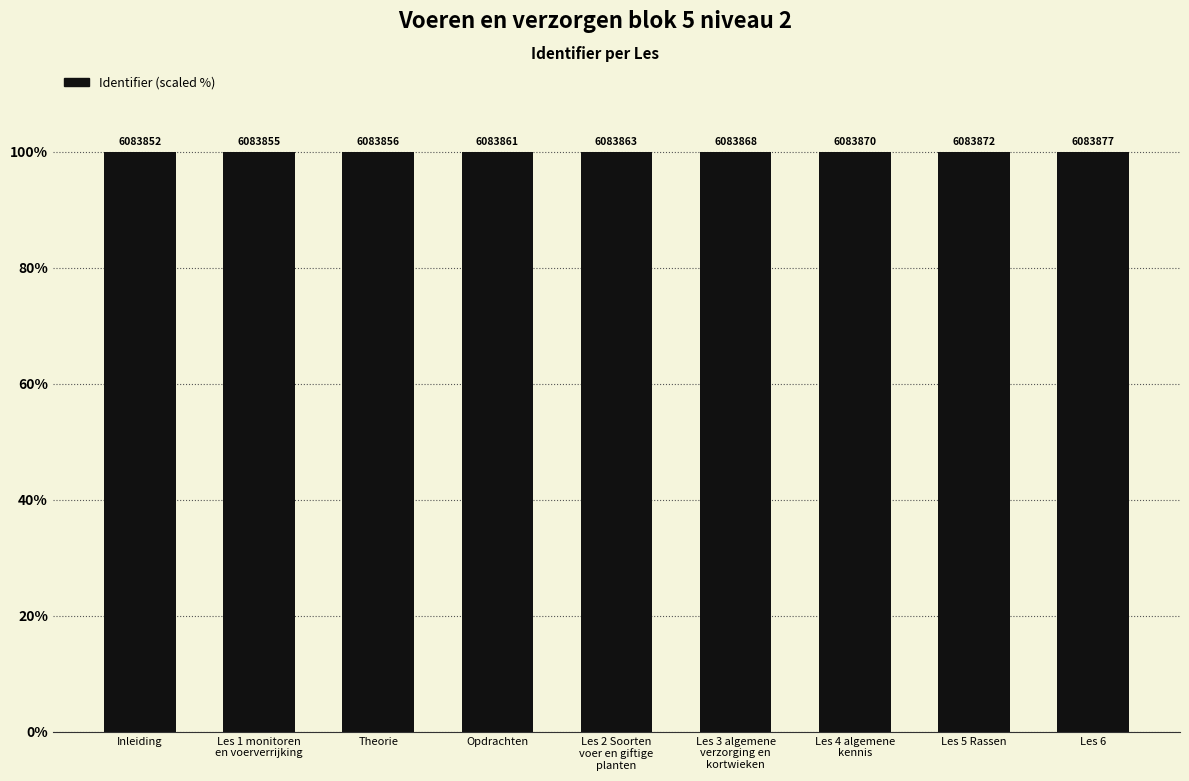

At which label is the value closest to 99?

Inleiding